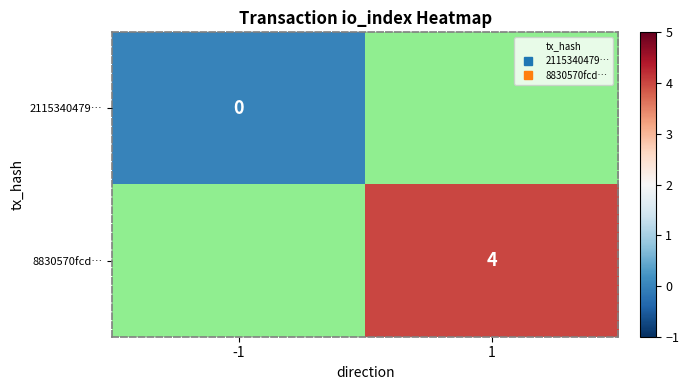

List the series in order of their overall mean, lowest first.

2115340479…, 8830570fcd…